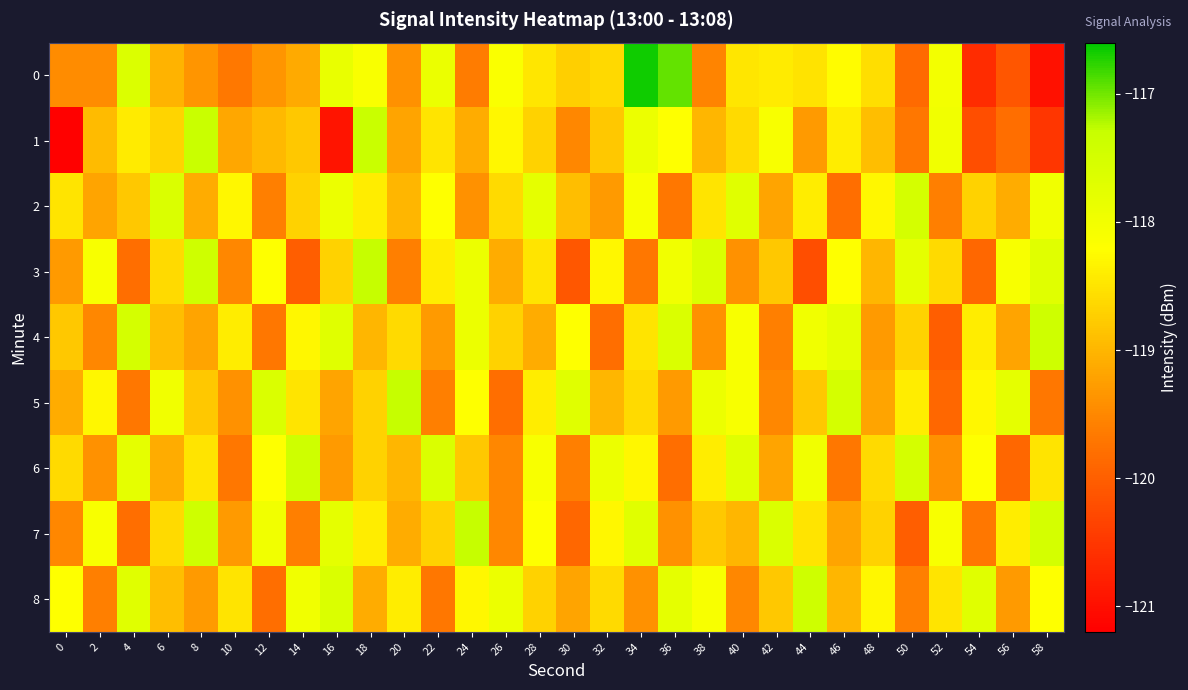

Which series changed the most between 20 and 28?

2